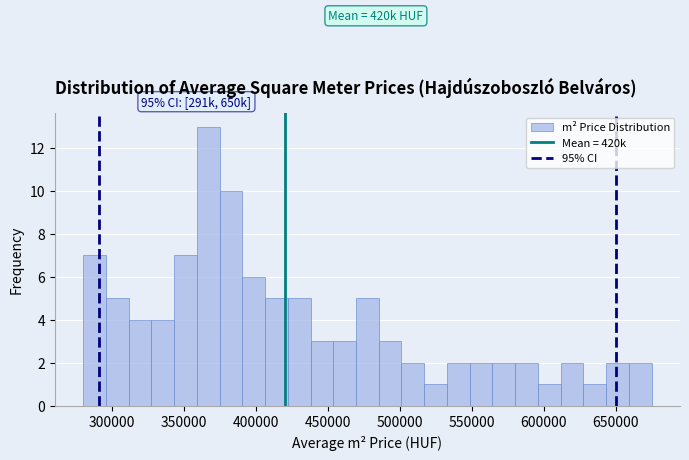

Around what value on the x-axis is the tallest bar? Give the approximate position of its centre, as read against the axis.

365000